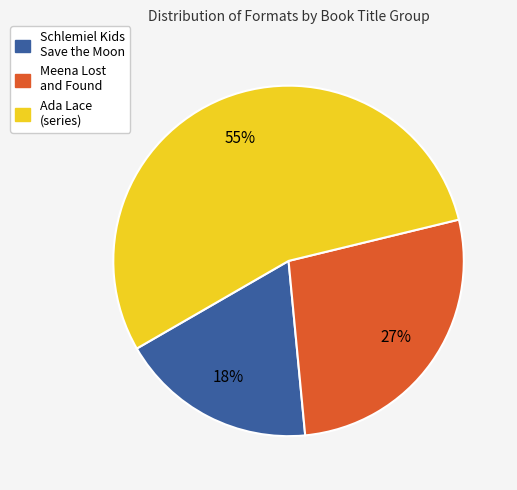

To the nearest percent, what is the combined percentage of Schlemiel Kids Save the Moon and Ada Lace (series)?

73%